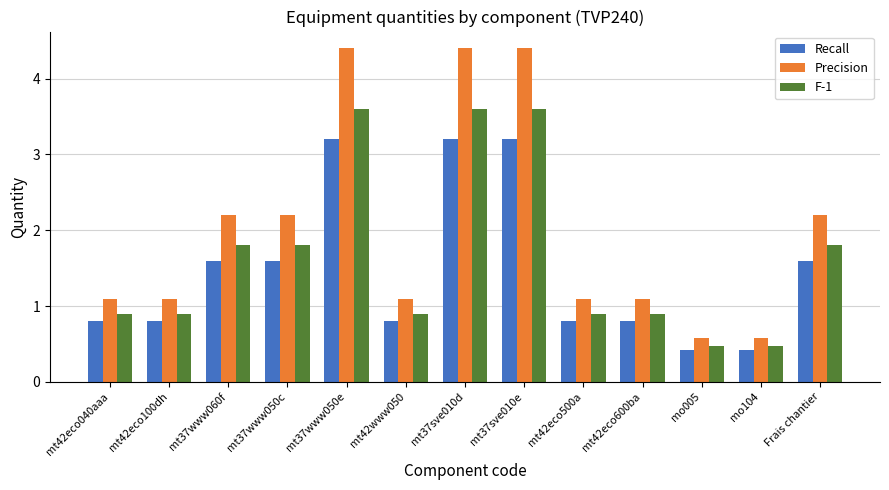

Does the chart contain any negative values?

No